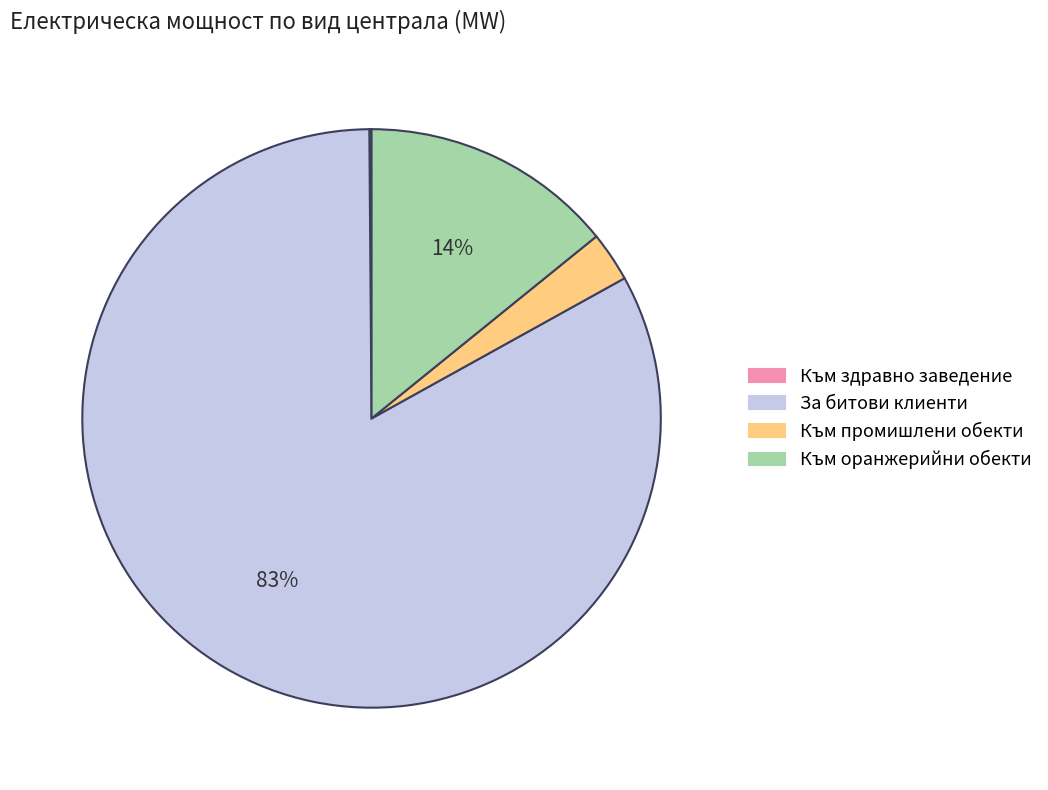

To the nearest percent, what is the average slice percentage?

25%